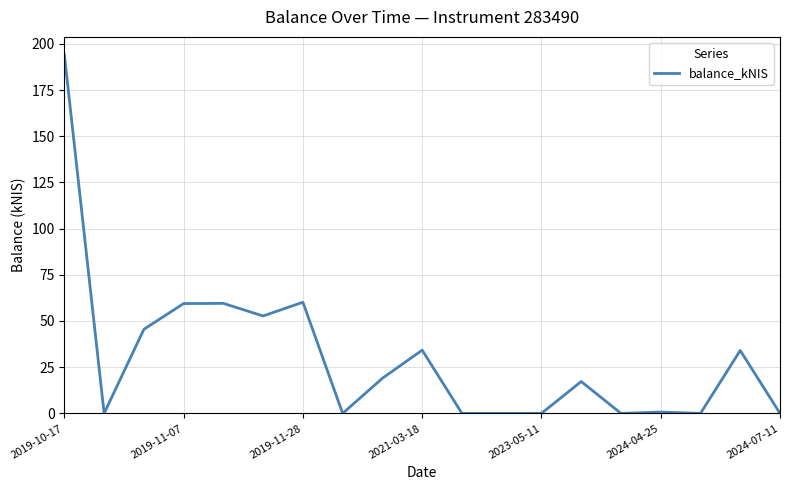

What is the difference between the maximum and minimum values?

194.1